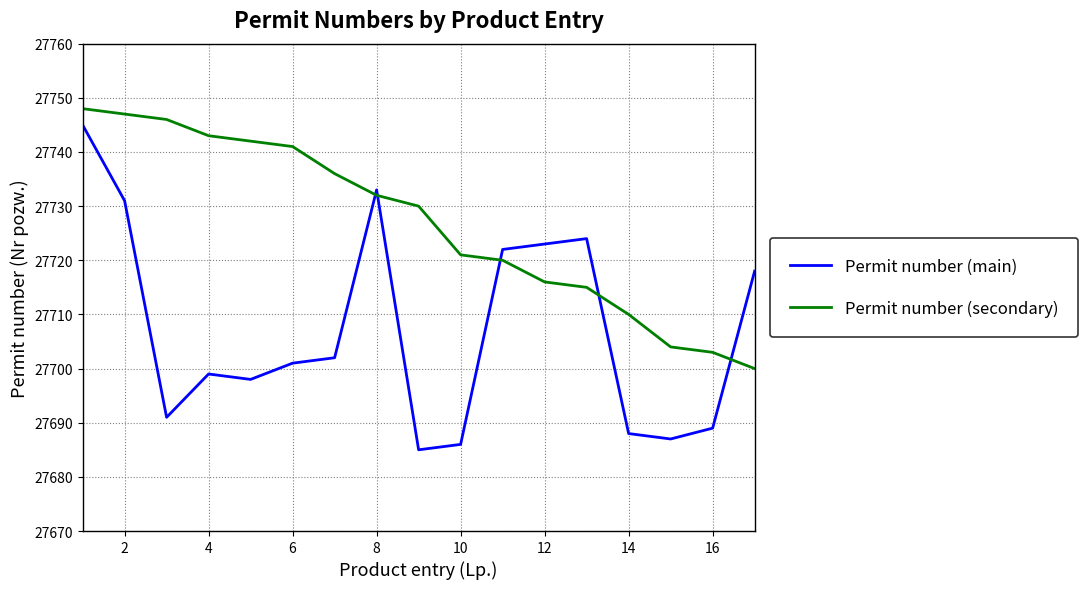

How many categories are shown in the chart?

17